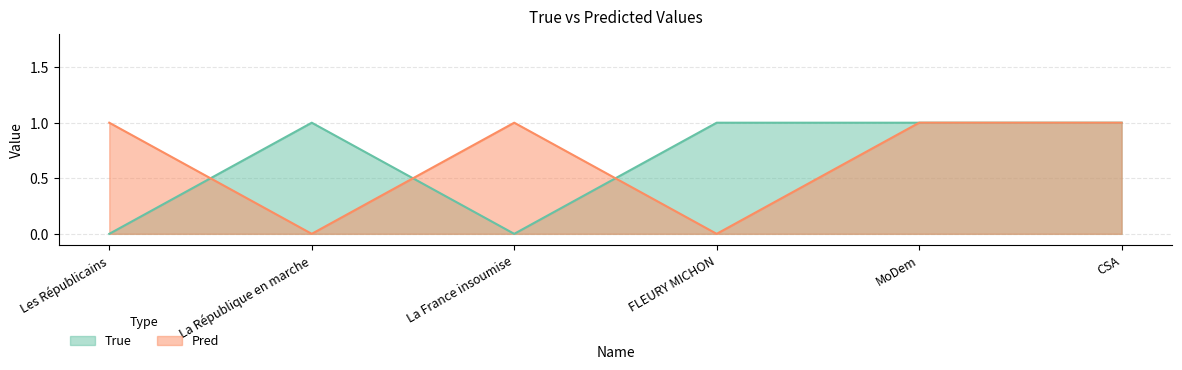

What is the value of the True point at the 4th from the left?

1